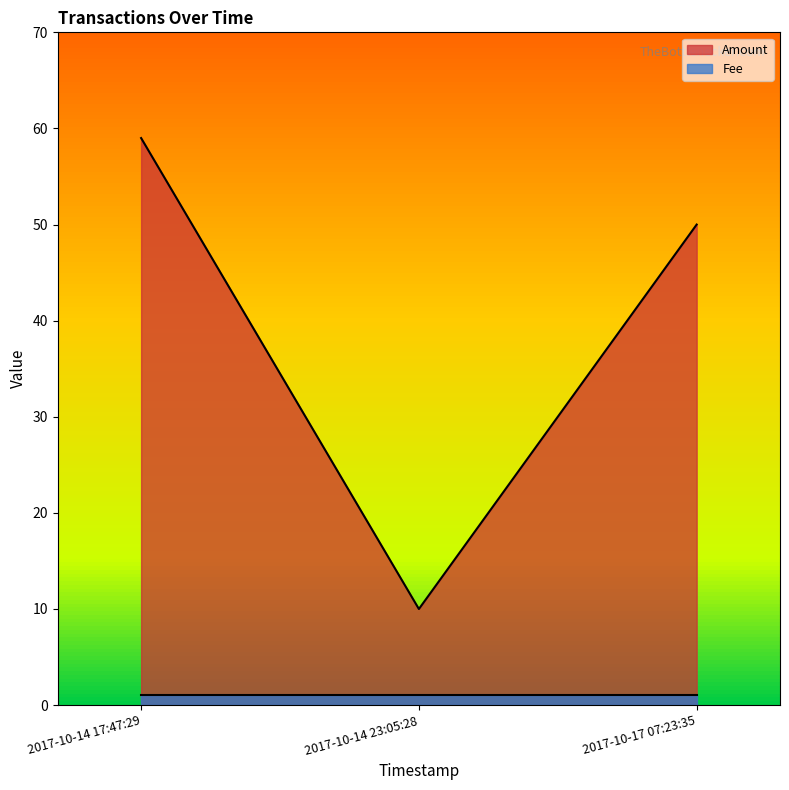

What is the difference between the values at 2017-10-14 23:05:28 and 2017-10-17 07:23:35?

40